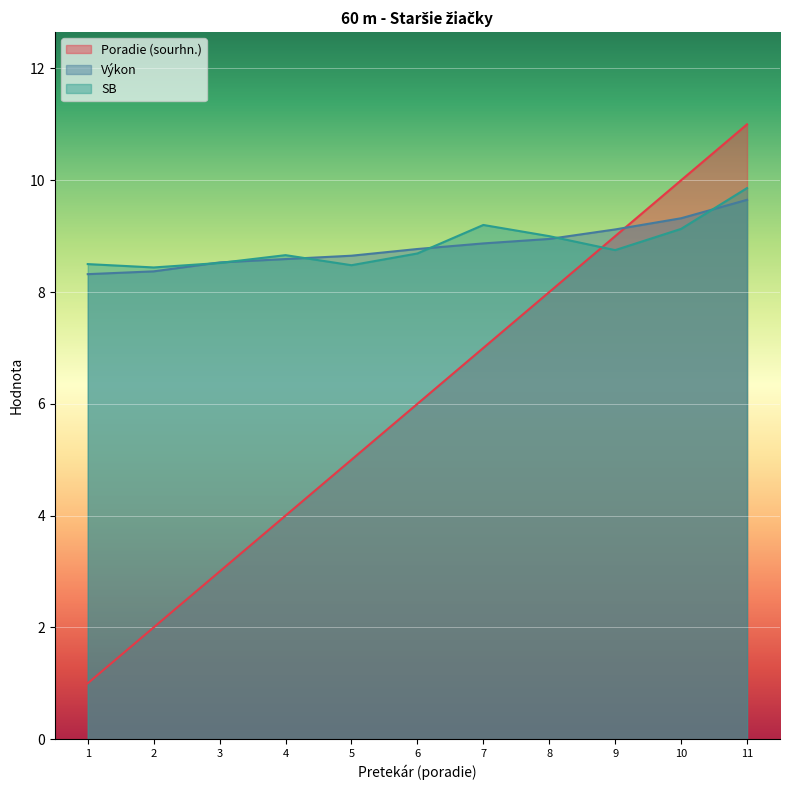

At which category is the sum across all series the highest?

11